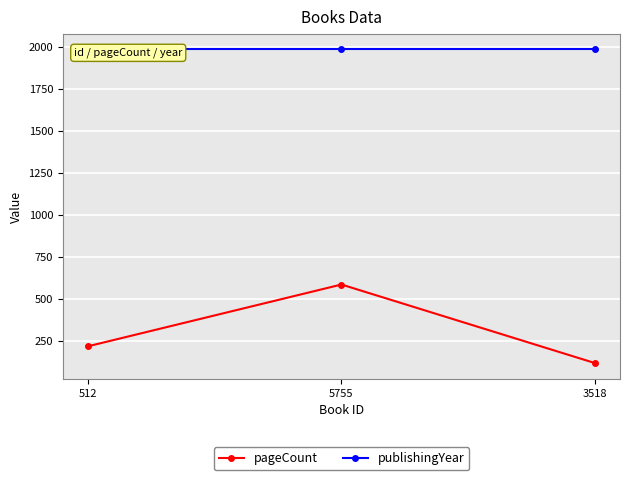

At which category is the sum across all series the highest?

5755